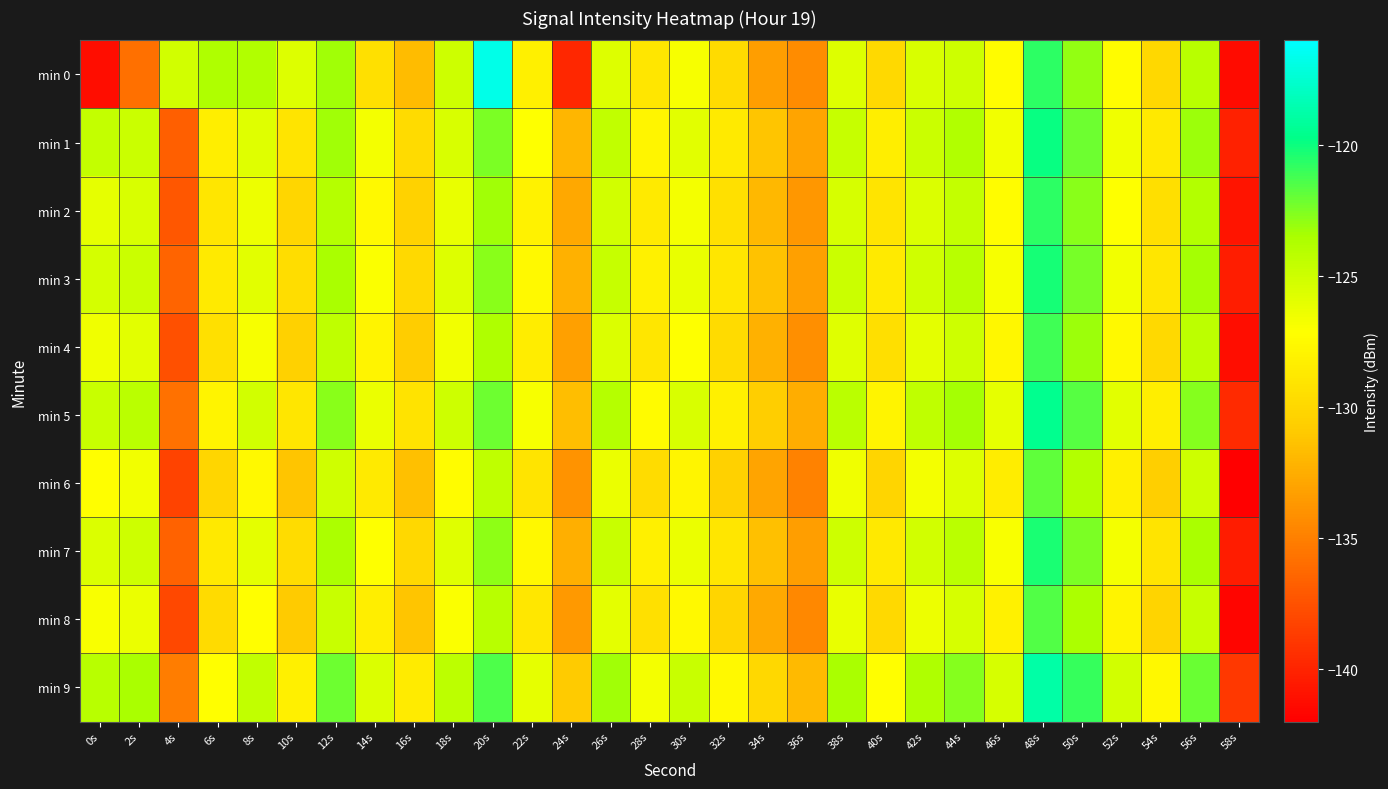

Reading left to right, transcribe all the data shown in this chart.

min 0: 0s=-141.3	2s=-135.8	4s=-125.2	6s=-123.7	8s=-123.7	10s=-125.7	12s=-123.2	14s=-129.4	16s=-131.7	18s=-125.0	20s=-116.8	22s=-128.3	24s=-139.8	26s=-125.7	28s=-128.9	30s=-126.8	32s=-129.8	34s=-133.3	36s=-134.3	38s=-125.7	40s=-129.9	42s=-125.5	44s=-124.9	46s=-127.4	48s=-120.7	50s=-123.0	52s=-127.3	54s=-129.9	56s=-124.0	58s=-141.3
min 1: 0s=-124.6	2s=-124.9	4s=-136.8	6s=-128.3	8s=-125.8	10s=-129.1	12s=-123.2	14s=-126.7	16s=-129.7	18s=-125.5	20s=-122.5	22s=-127.1	24s=-132.0	26s=-124.5	28s=-127.8	30s=-125.9	32s=-128.6	34s=-131.2	36s=-133.0	38s=-124.7	40s=-128.3	42s=-124.9	44s=-123.8	46s=-126.6	48s=-119.9	50s=-122.1	52s=-126.5	54s=-128.7	56s=-123.2	58s=-140.1
min 2: 0s=-126.1	2s=-125.5	4s=-137.2	6s=-129.0	8s=-126.4	10s=-130.1	12s=-124.0	14s=-127.5	16s=-130.4	18s=-126.2	20s=-123.3	22s=-128.0	24s=-132.8	26s=-125.2	28s=-128.6	30s=-126.7	32s=-129.4	34s=-131.9	36s=-133.7	38s=-125.4	40s=-129.1	42s=-125.6	44s=-124.6	46s=-127.3	48s=-120.7	50s=-122.8	52s=-127.1	54s=-129.5	56s=-123.9	58s=-140.8
min 3: 0s=-125.3	2s=-124.9	4s=-136.5	6s=-128.6	8s=-125.9	10s=-129.6	12s=-123.5	14s=-127.0	16s=-129.9	18s=-125.7	20s=-122.8	22s=-127.5	24s=-132.3	26s=-124.7	28s=-128.1	30s=-126.2	32s=-128.9	34s=-131.4	36s=-133.2	38s=-124.9	40s=-128.6	42s=-125.1	44s=-124.1	46s=-126.8	48s=-120.2	50s=-122.3	52s=-126.6	54s=-129.0	56s=-123.4	58s=-140.3
min 4: 0s=-126.5	2s=-125.9	4s=-137.6	6s=-129.4	8s=-126.8	10s=-130.5	12s=-124.4	14s=-127.9	16s=-130.8	18s=-126.6	20s=-123.7	22s=-128.4	24s=-133.2	26s=-125.6	28s=-129.0	30s=-127.1	32s=-129.8	34s=-132.3	36s=-134.1	38s=-125.8	40s=-129.5	42s=-126.0	44s=-125.0	46s=-127.7	48s=-121.1	50s=-123.2	52s=-127.5	54s=-129.9	56s=-124.3	58s=-141.2
min 5: 0s=-124.8	2s=-124.2	4s=-135.8	6s=-127.9	8s=-125.2	10s=-128.9	12s=-122.8	14s=-126.3	16s=-129.2	18s=-125.0	20s=-122.1	22s=-126.8	24s=-131.6	26s=-124.0	28s=-127.4	30s=-125.5	32s=-128.2	34s=-130.7	36s=-132.5	38s=-124.2	40s=-127.9	42s=-124.4	44s=-123.4	46s=-126.1	48s=-119.5	50s=-121.6	52s=-125.9	54s=-128.3	56s=-122.7	58s=-139.6
min 6: 0s=-127.2	2s=-126.6	4s=-138.3	6s=-130.1	8s=-127.5	10s=-131.2	12s=-125.1	14s=-128.6	16s=-131.5	18s=-127.3	20s=-124.4	22s=-129.1	24s=-133.9	26s=-126.3	28s=-129.7	30s=-127.8	32s=-130.5	34s=-133.0	36s=-134.8	38s=-126.5	40s=-130.2	42s=-126.7	44s=-125.7	46s=-128.4	48s=-121.8	50s=-123.9	52s=-128.2	54s=-130.6	56s=-125.0	58s=-141.9
min 7: 0s=-125.6	2s=-125.0	4s=-136.6	6s=-128.7	8s=-126.0	10s=-129.7	12s=-123.6	14s=-127.1	16s=-130.0	18s=-125.8	20s=-122.9	22s=-127.6	24s=-132.4	26s=-124.8	28s=-128.2	30s=-126.3	32s=-129.0	34s=-131.5	36s=-133.3	38s=-125.0	40s=-128.7	42s=-125.2	44s=-124.2	46s=-126.9	48s=-120.3	50s=-122.4	52s=-126.7	54s=-129.1	56s=-123.5	58s=-140.4
min 8: 0s=-126.9	2s=-126.3	4s=-138.0	6s=-129.8	8s=-127.2	10s=-130.9	12s=-124.8	14s=-128.3	16s=-131.2	18s=-127.0	20s=-124.1	22s=-128.8	24s=-133.6	26s=-126.0	28s=-129.4	30s=-127.5	32s=-130.2	34s=-132.7	36s=-134.5	38s=-126.2	40s=-129.9	42s=-126.4	44s=-125.4	46s=-128.1	48s=-121.5	50s=-123.6	52s=-127.9	54s=-130.3	56s=-124.7	58s=-141.6
min 9: 0s=-124.1	2s=-123.5	4s=-135.1	6s=-127.2	8s=-124.5	10s=-128.2	12s=-122.1	14s=-125.6	16s=-128.5	18s=-124.3	20s=-121.4	22s=-126.1	24s=-130.9	26s=-123.3	28s=-126.7	30s=-124.8	32s=-127.5	34s=-130.0	36s=-131.8	38s=-123.5	40s=-127.2	42s=-123.7	44s=-122.7	46s=-125.4	48s=-118.8	50s=-120.9	52s=-125.2	54s=-127.6	56s=-122.0	58s=-138.9